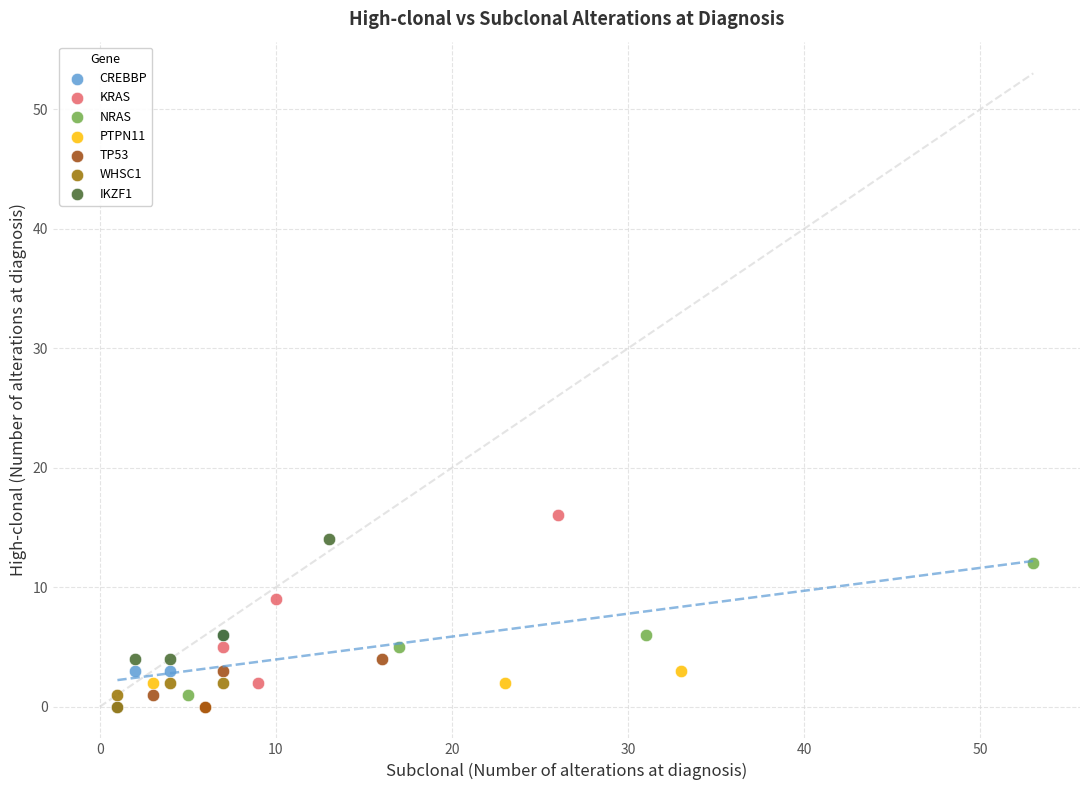

Which series has the widest spread of Y values?

KRAS